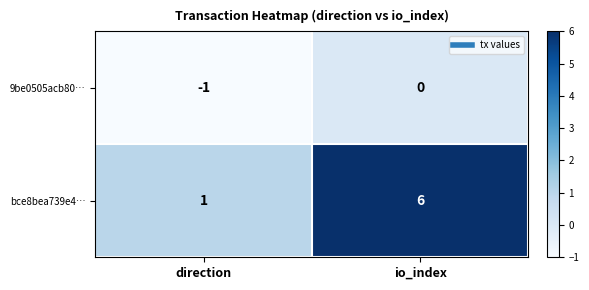

Read the bce8bea739e4… value at io_index.

6